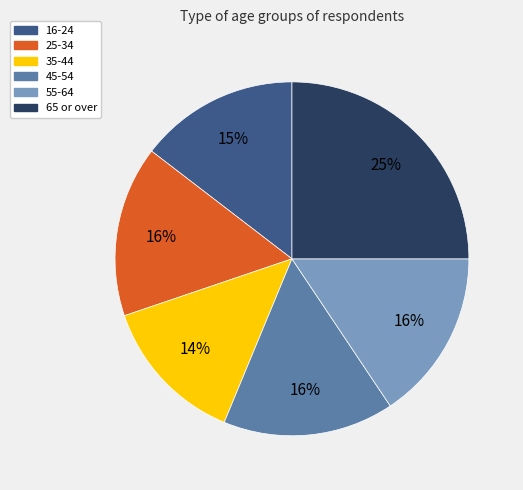

What is the largest slice in the pie chart?

65 or over